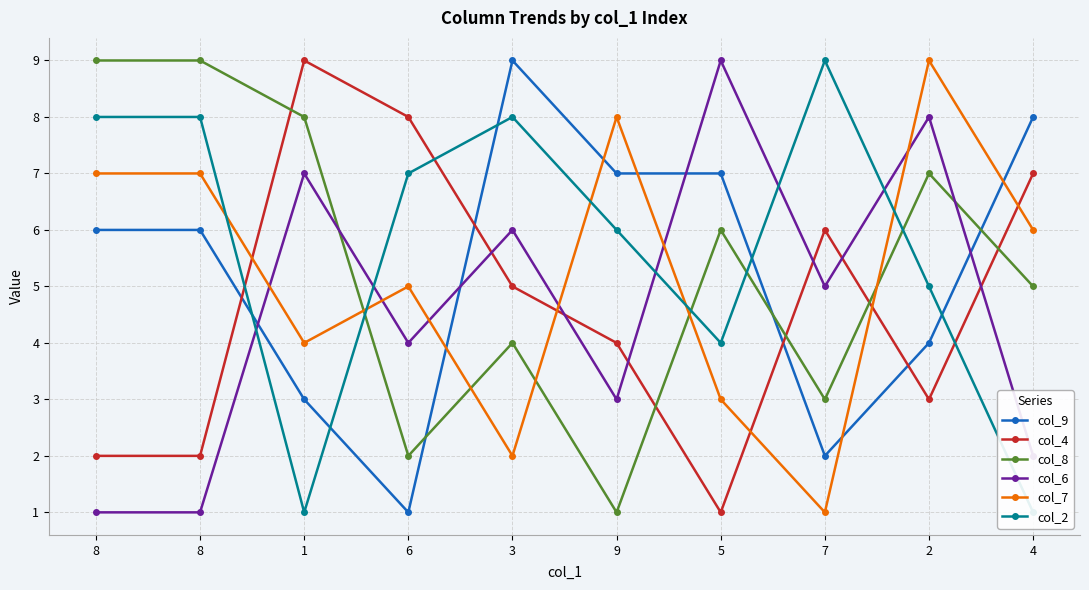

Read the col_2 value at 5.

4